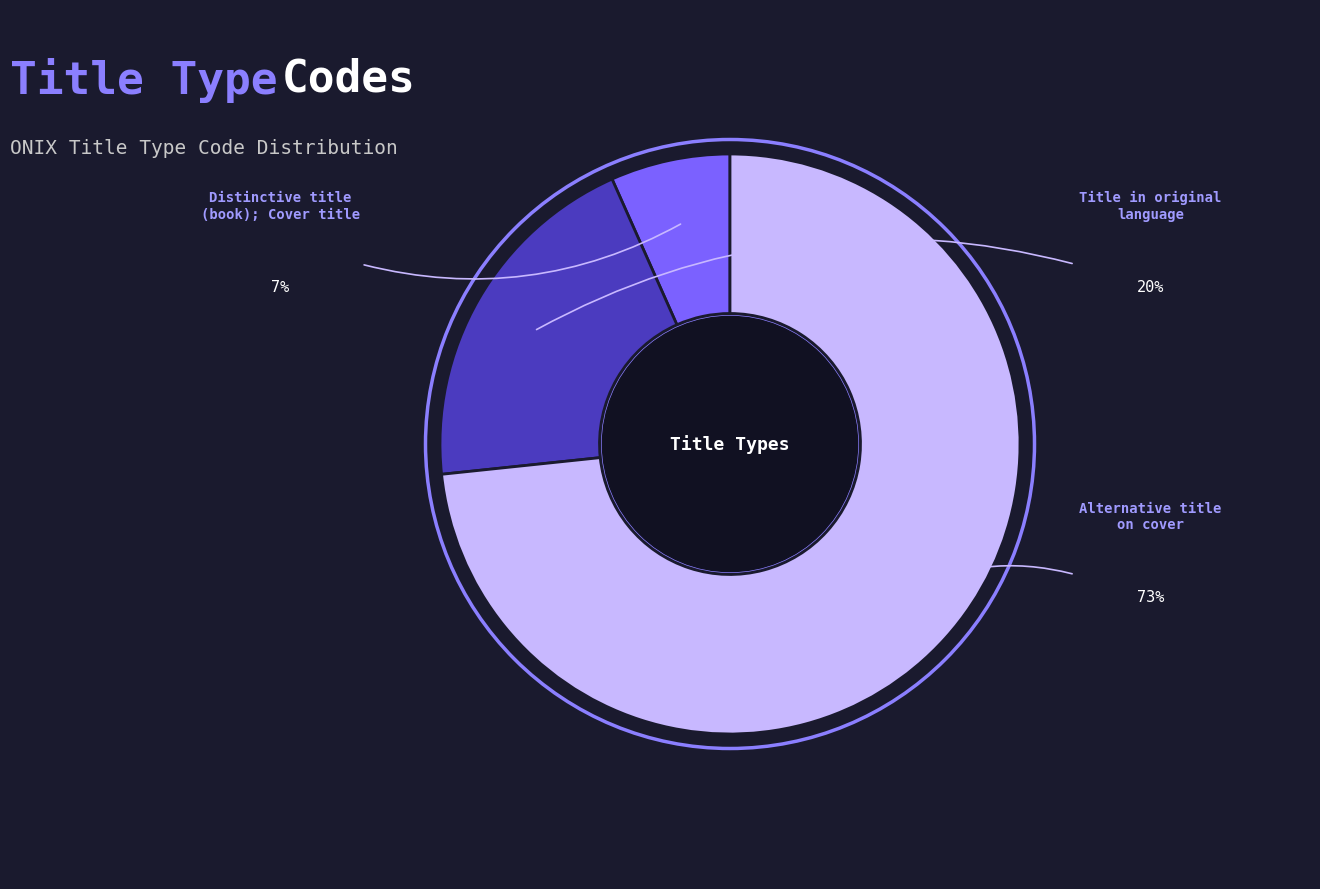

Which slice is the largest?

Alternative title on cover